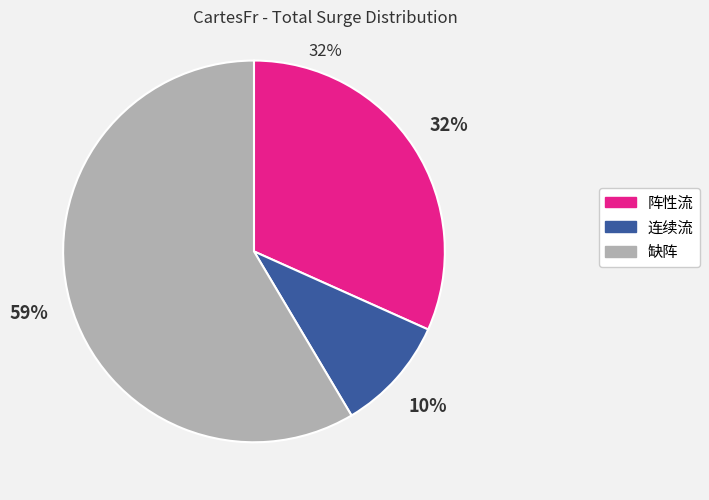

What is the largest slice in the pie chart?

缺阵